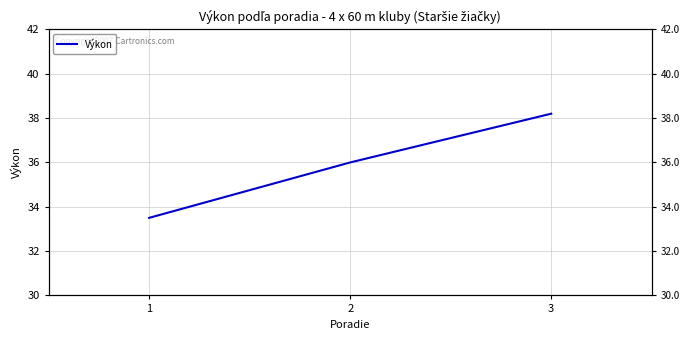

Reading right to left, transcribe all the data shown in this chart.

3=38.2	2=36.0	1=33.5